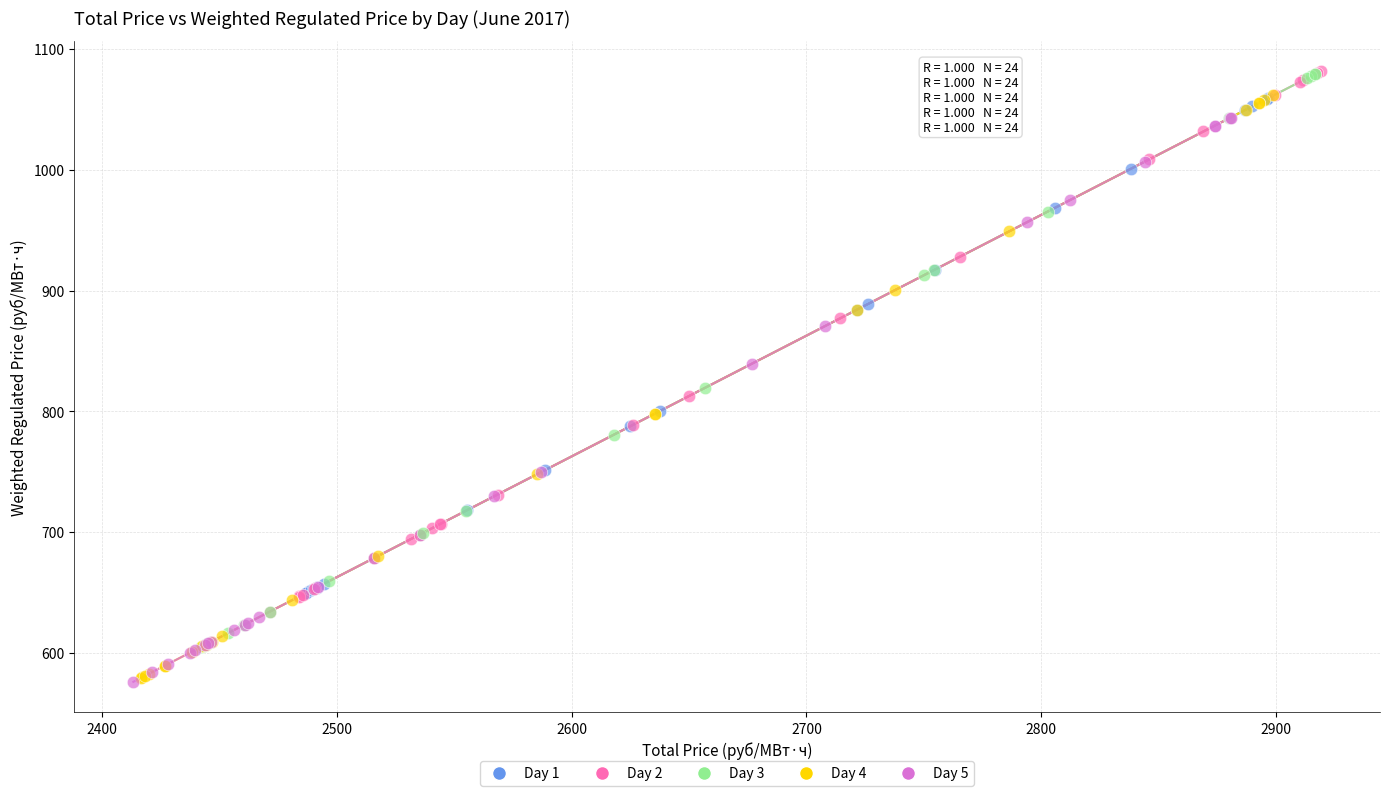

Which series has the widest spread of Y values?

Day 4